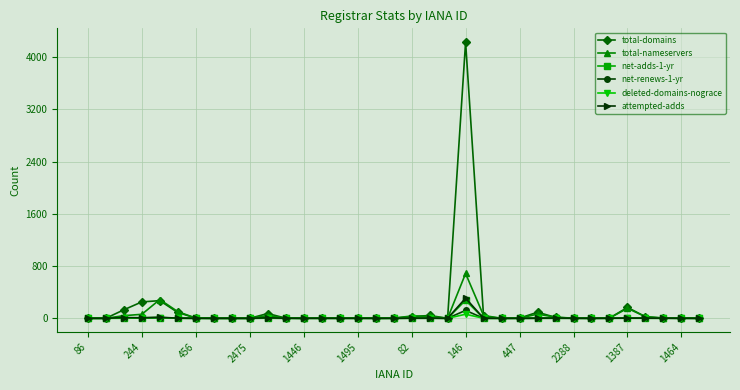

Which series has the largest range (max minus min)?

total-domains